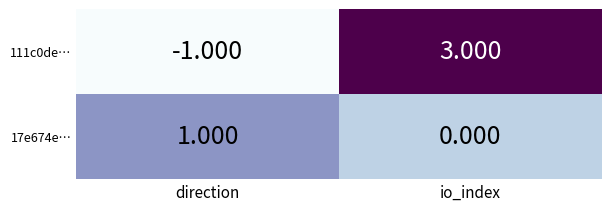

What is the difference between the highest and lowest values at io_index?

3